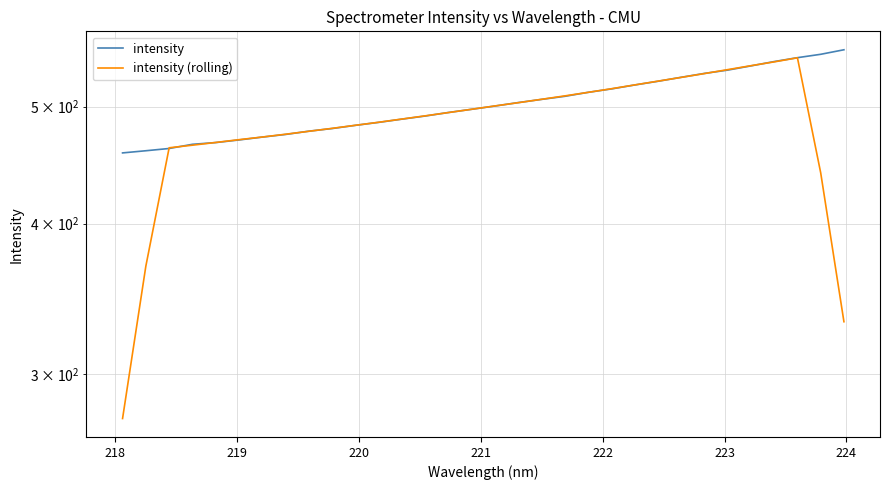

Is the value of intensity at 26 greater than the value of intensity (rolling) at 10?

Yes